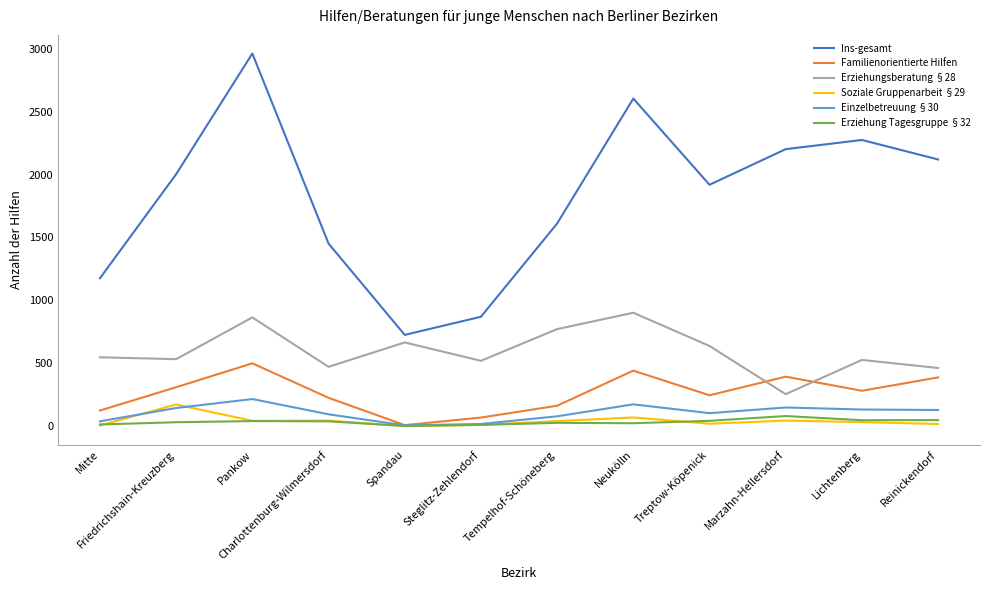

At which category is the sum across all series the highest?

Pankow